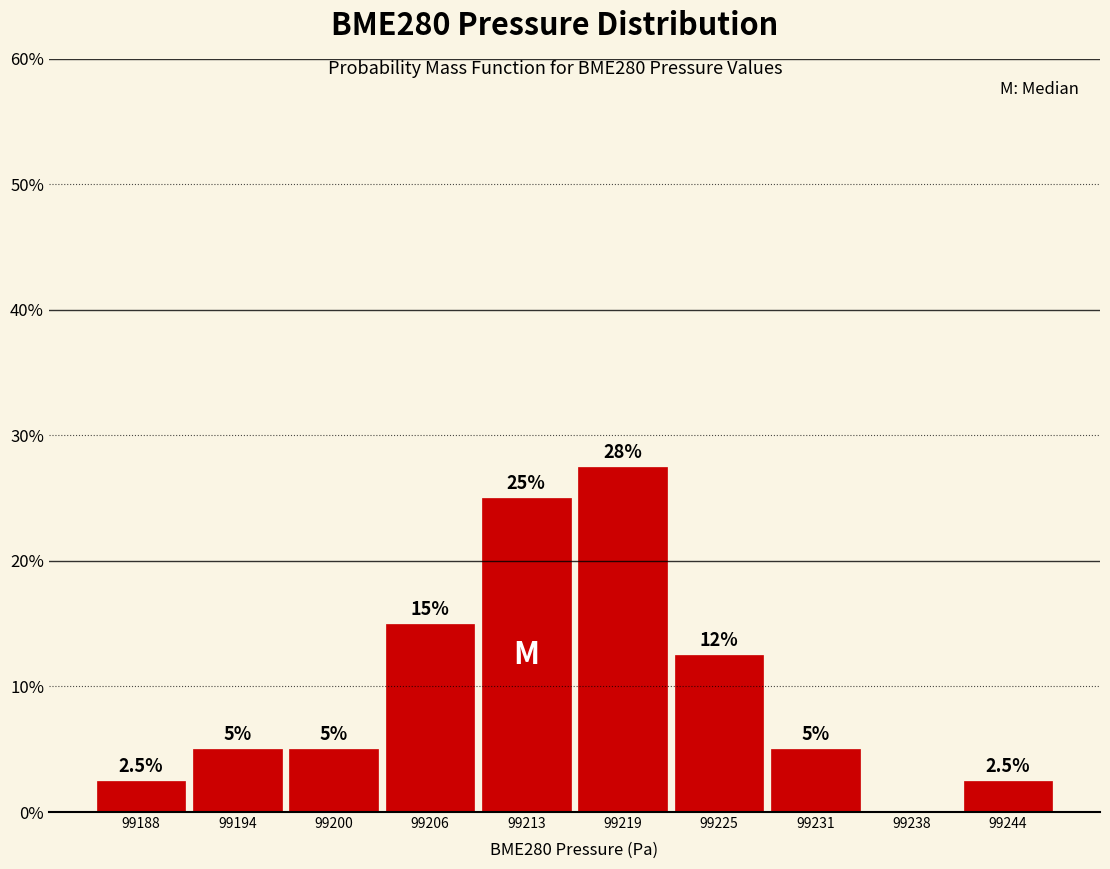

Over which range of the x-axis is the bar tallest?

99216 to 99222